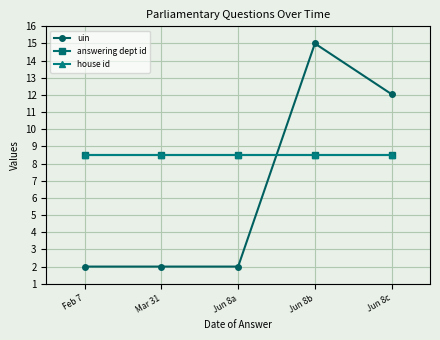

True or false: answering dept id and house id intersect in this chart.

False